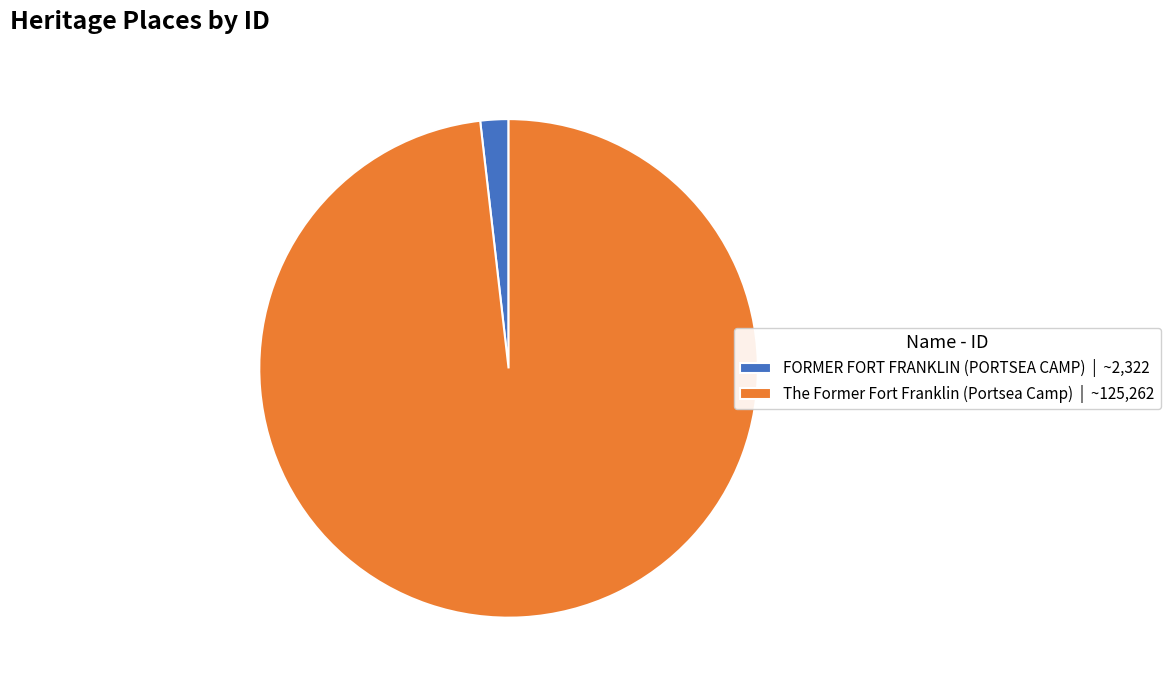

Is there a majority slice in this chart?

Yes